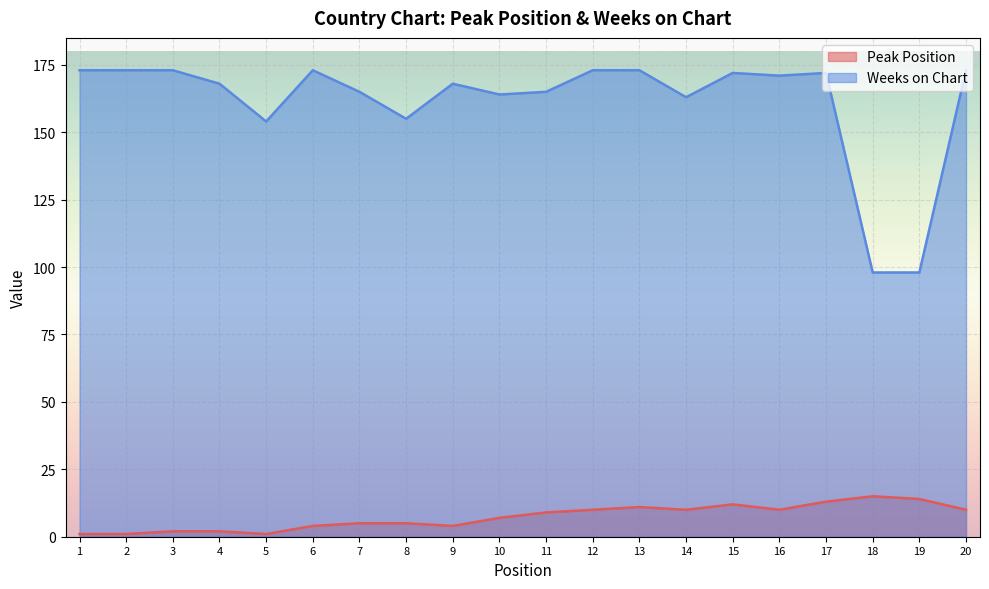

What is the sum of the Weeks on Chart values at 18 and 19?

196